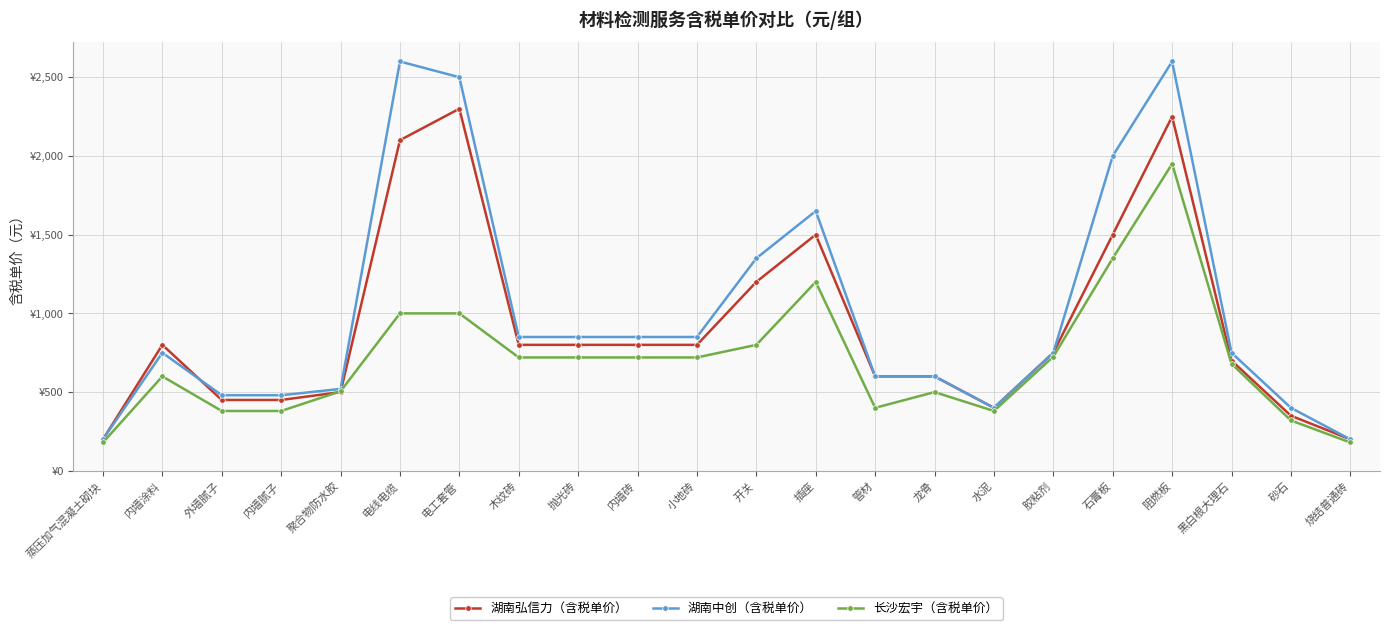

What is the value of the 湖南弘信力（含税单价） point at the 11th from the left?

800